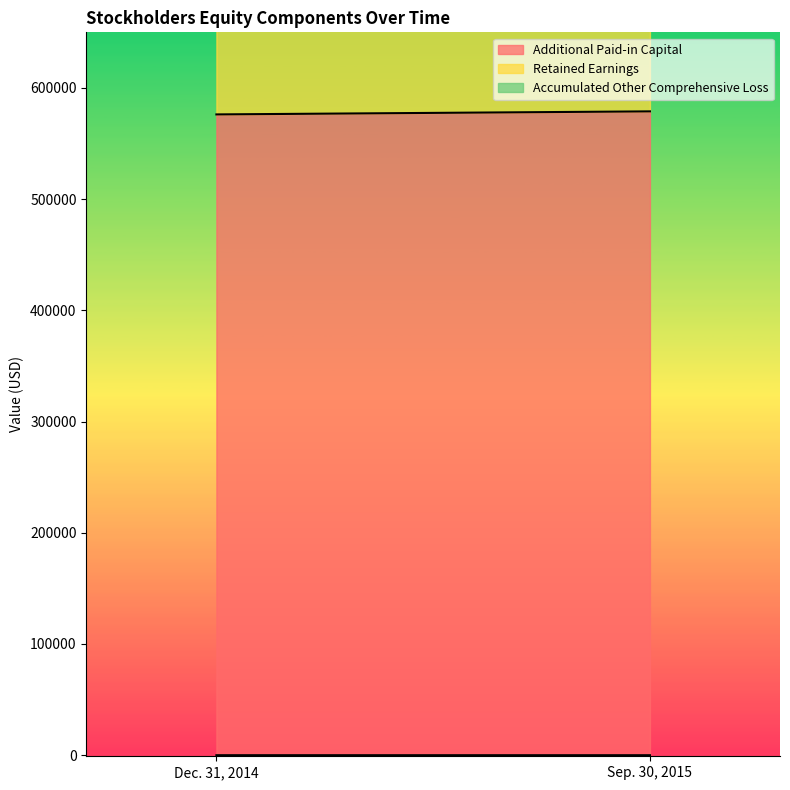

What position from the left is Dec. 31, 2014?

1